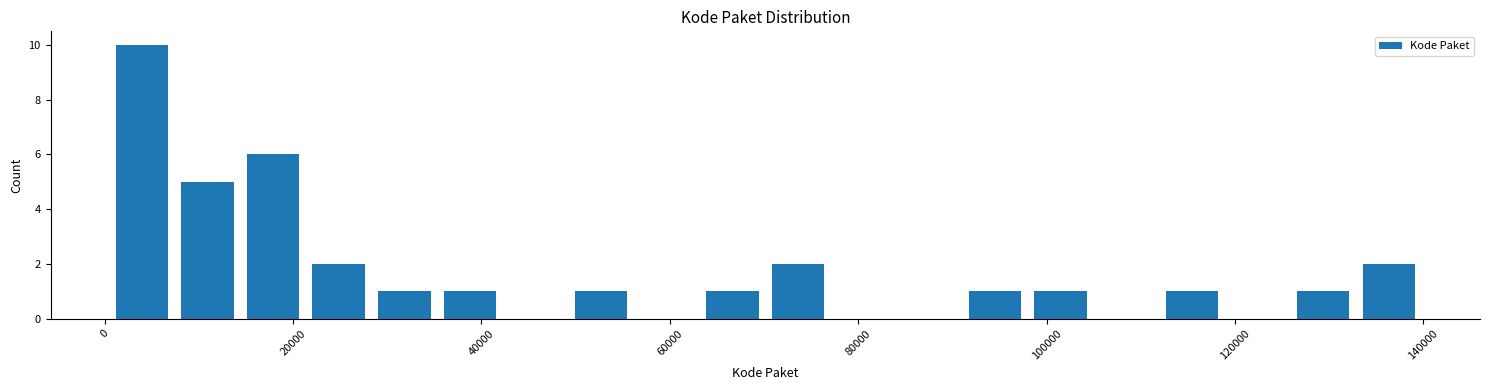

Around what value on the x-axis is the tallest bar? Give the approximate position of its centre, as read against the axis.

4000